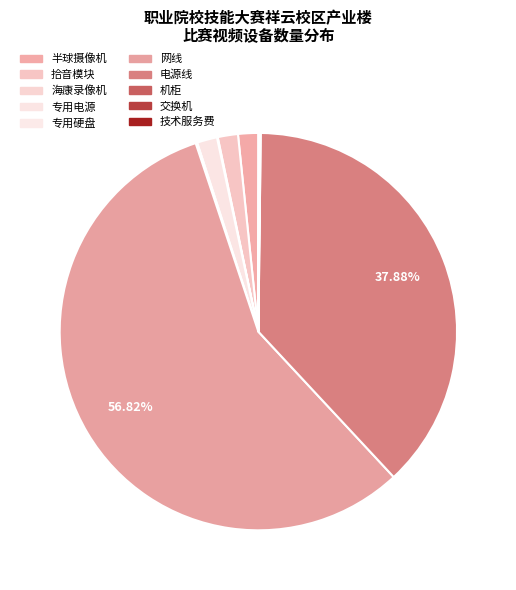

How much of the chart is everything except 机柜?

99.9%